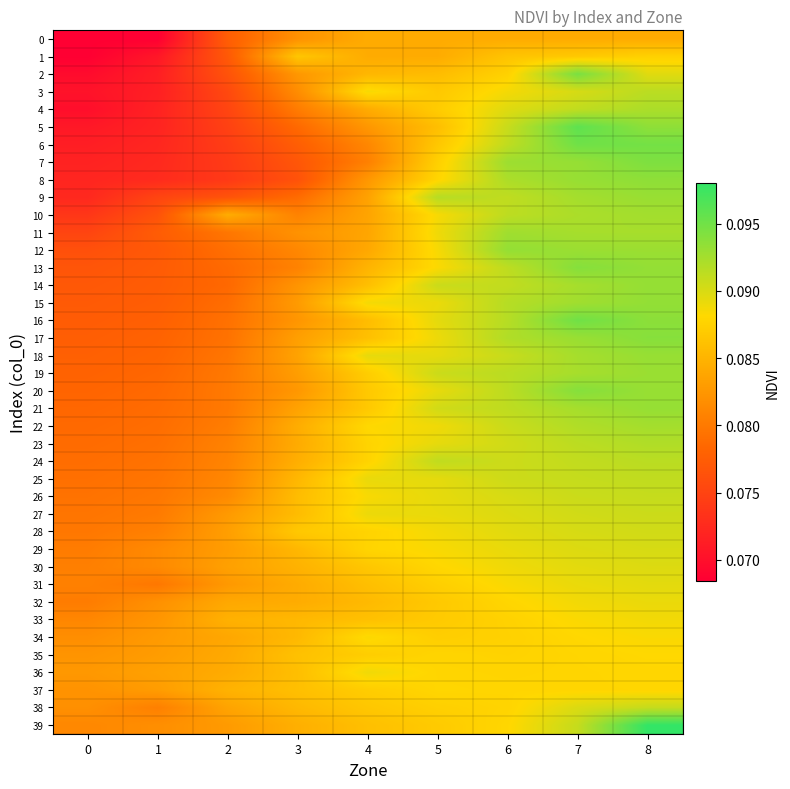

How many series are shown in this chart?

40